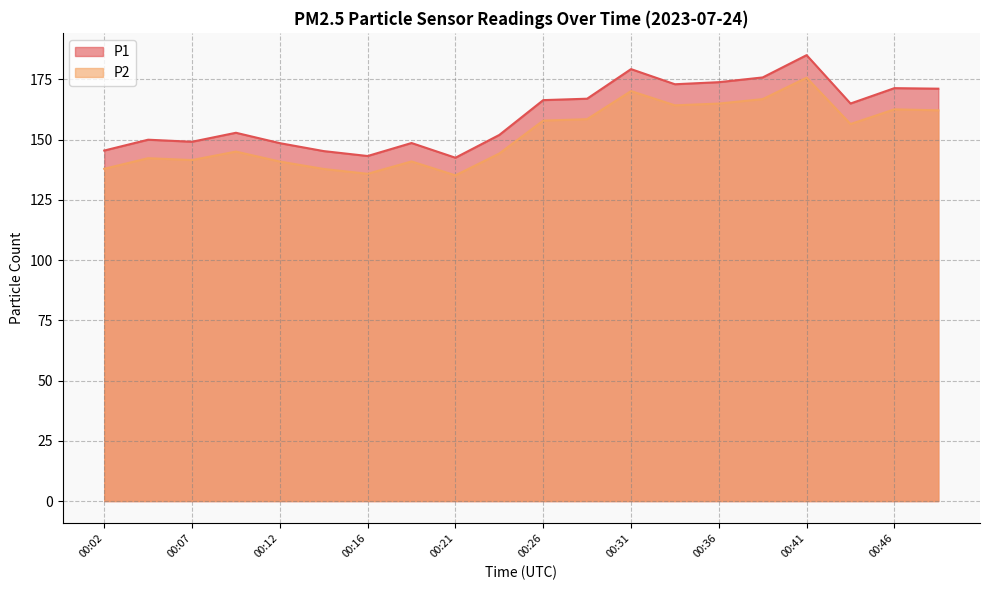

At which category is the sum across all series the highest?

00:41